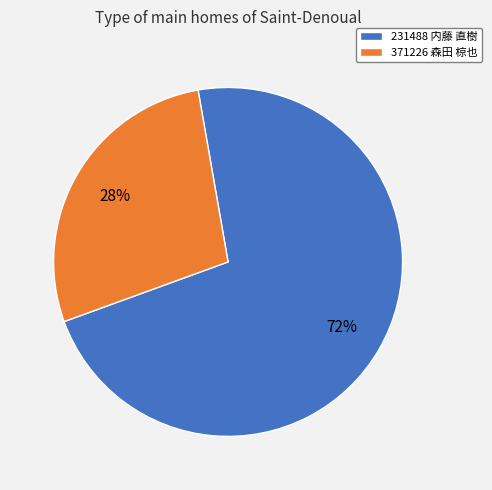

Which category has the biggest portion of the pie?

231488 内藤 直樹